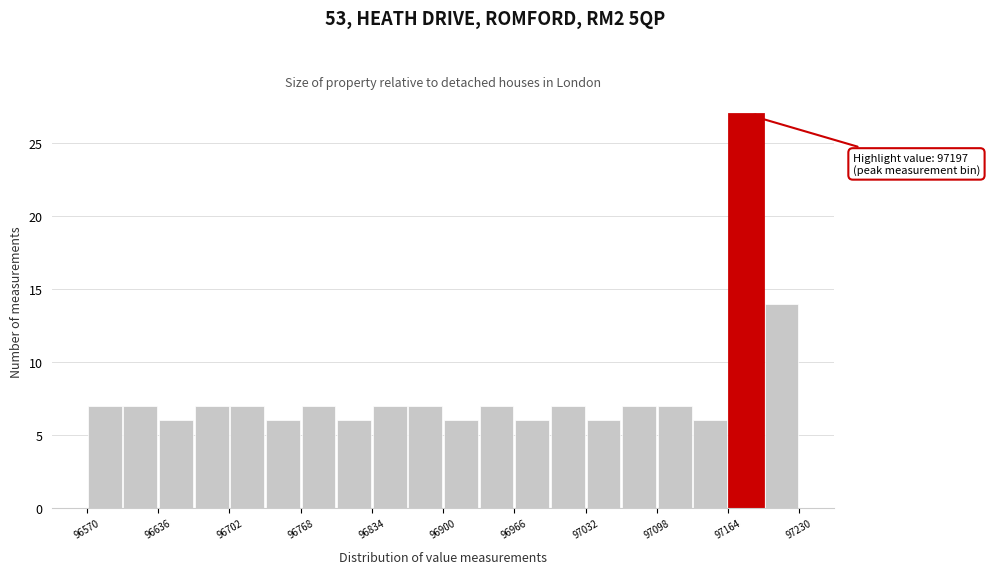

Read against the x-axis, roughly where is the centre of the tallest bar?

97180